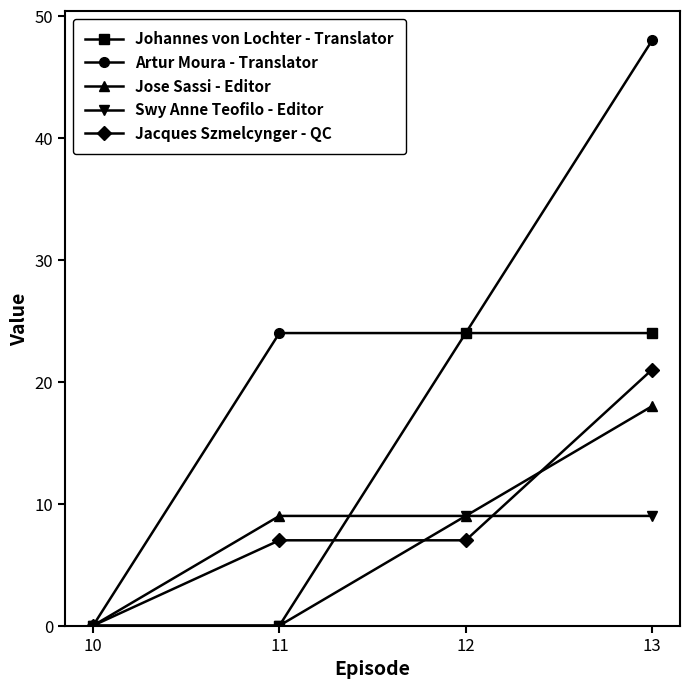

Which series has the widest spread of values?

Artur Moura - Translator